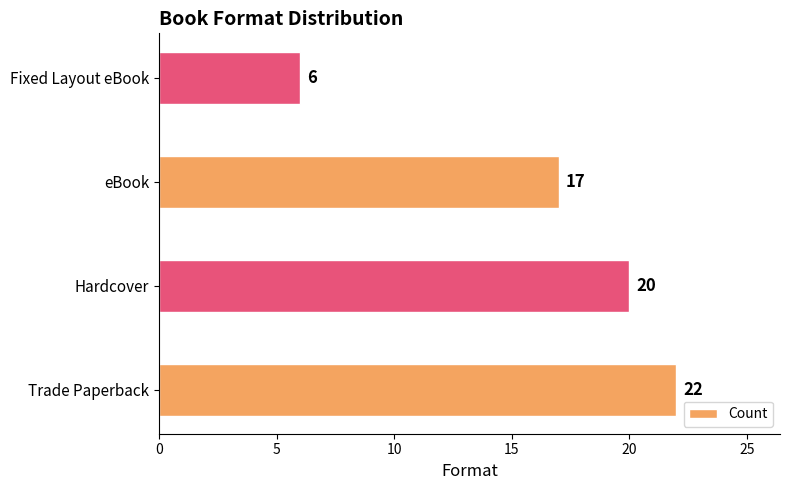

How many categories are shown in the chart?

4